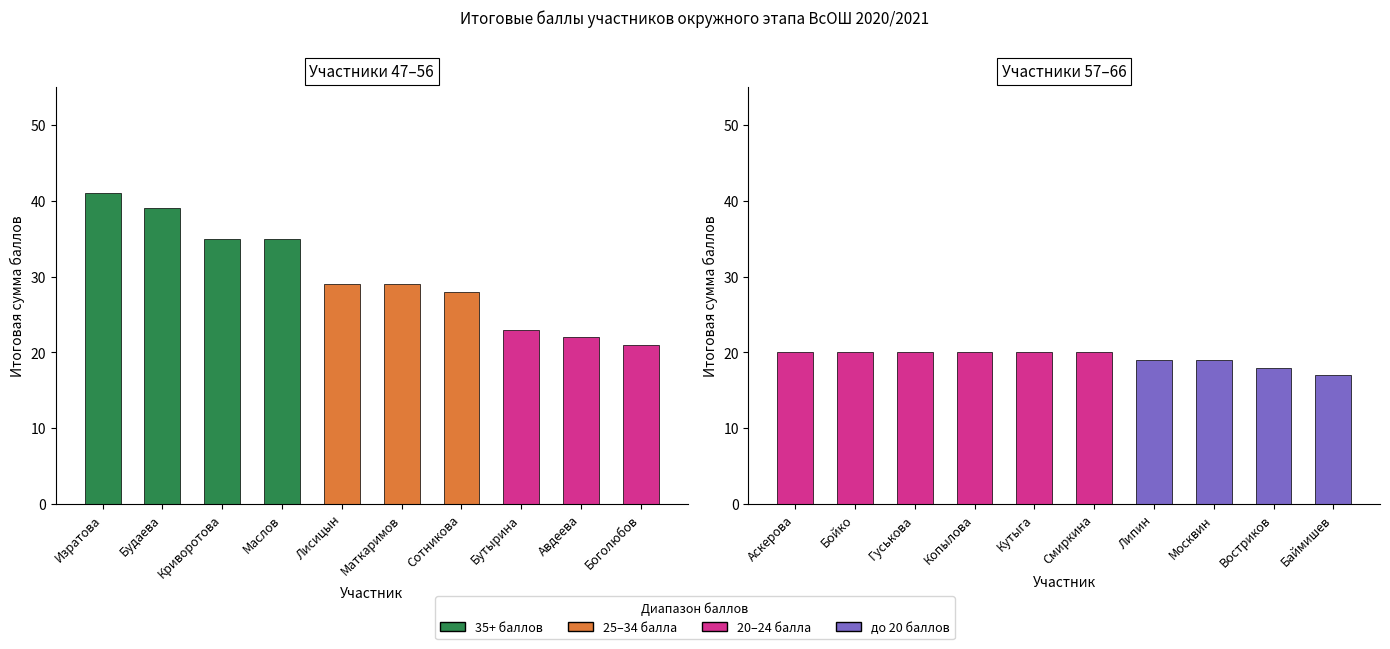

List the series in order of their peak value, lowest first.

57-66, 47-56